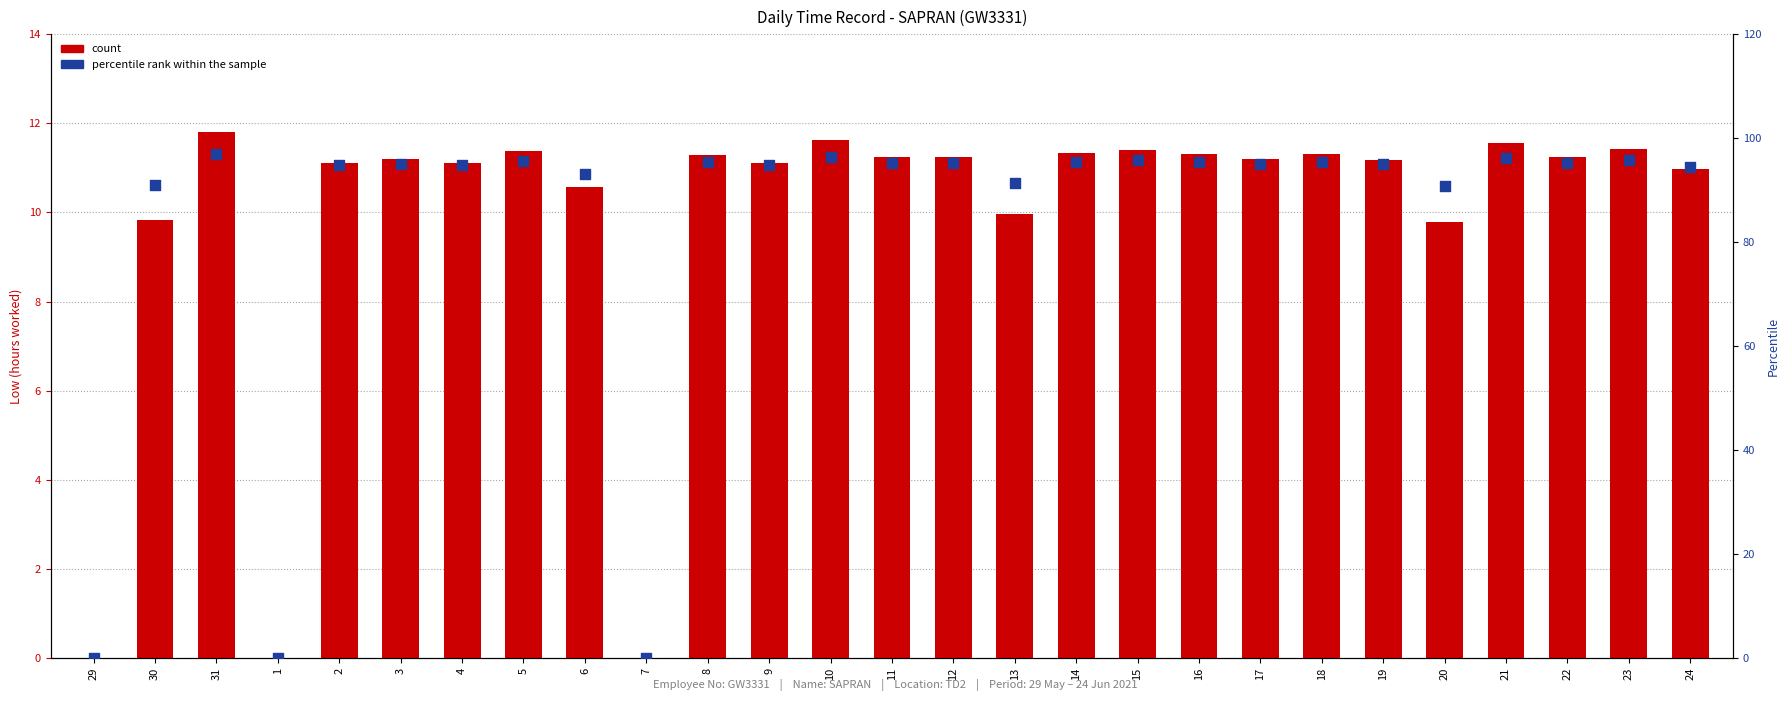

Which series has the largest total across all categories?

percentile rank within the sample